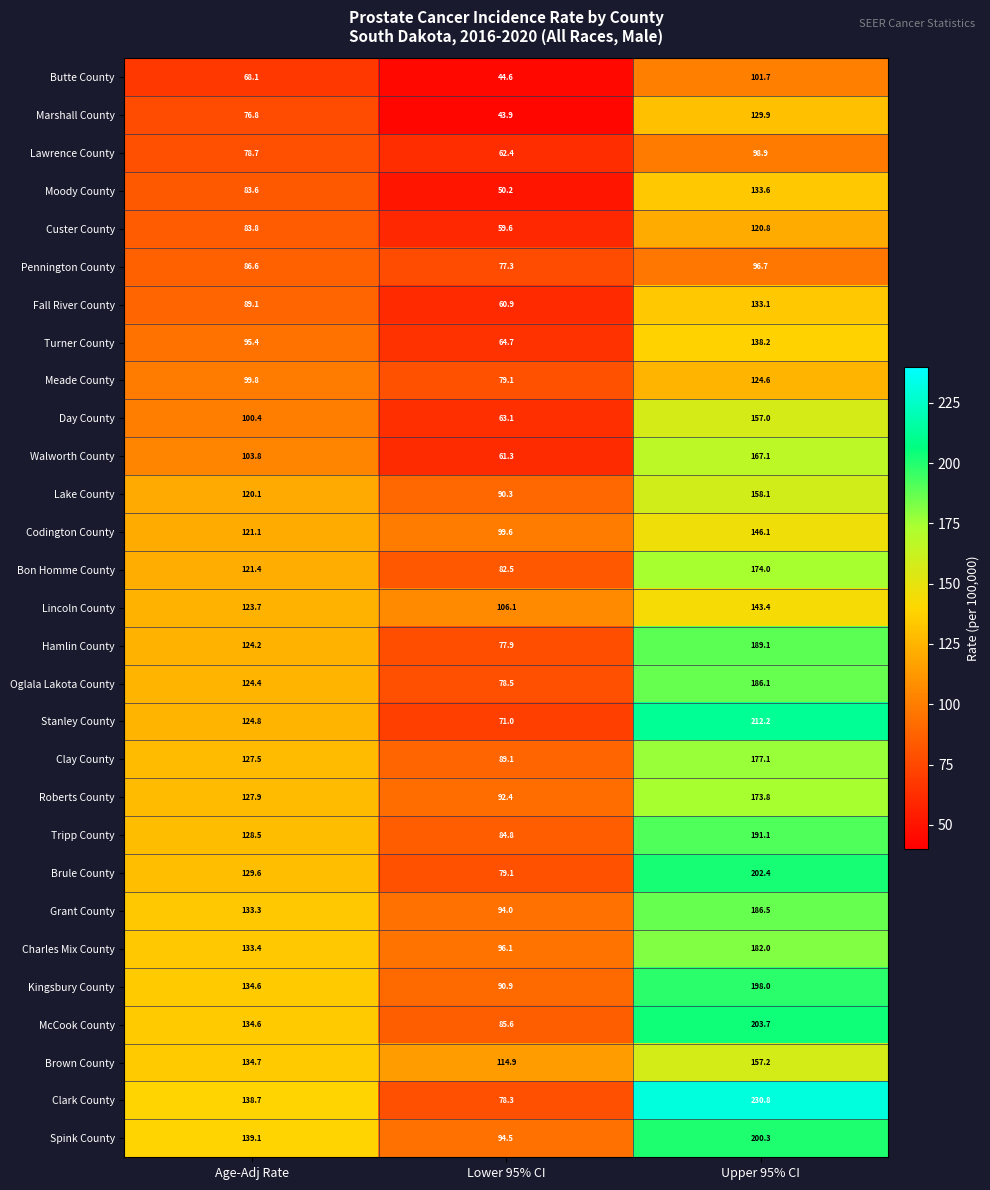

Which series changed the most between Age-Adj Rate and Lower 95% CI?

Clark County